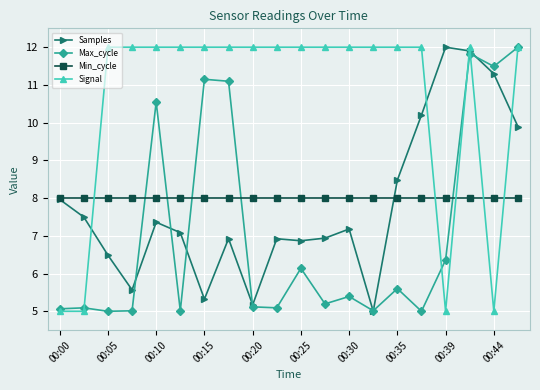

How many intersections are there between Max_cycle and Min_cycle?

5